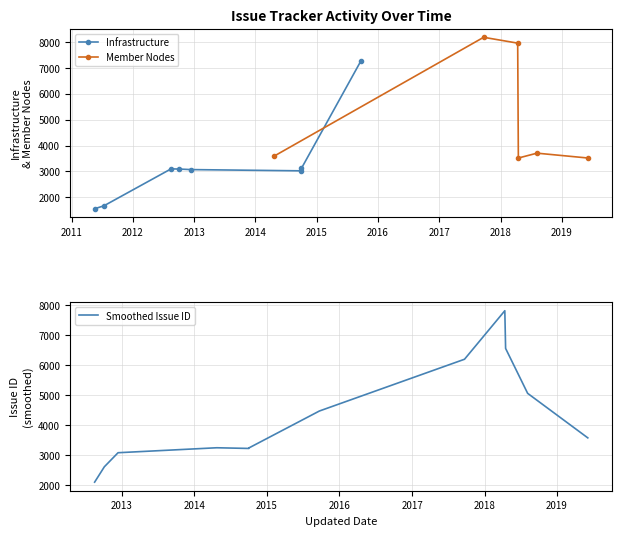

How many interior local peaks (higher than both neighbors) does the data have?

2